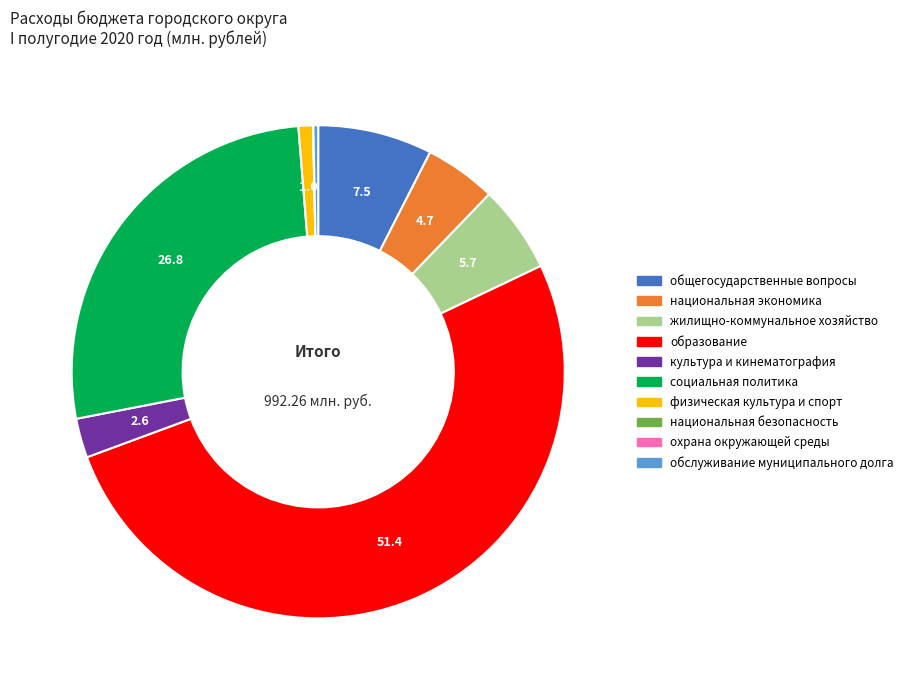

Which slice is the largest?

образование